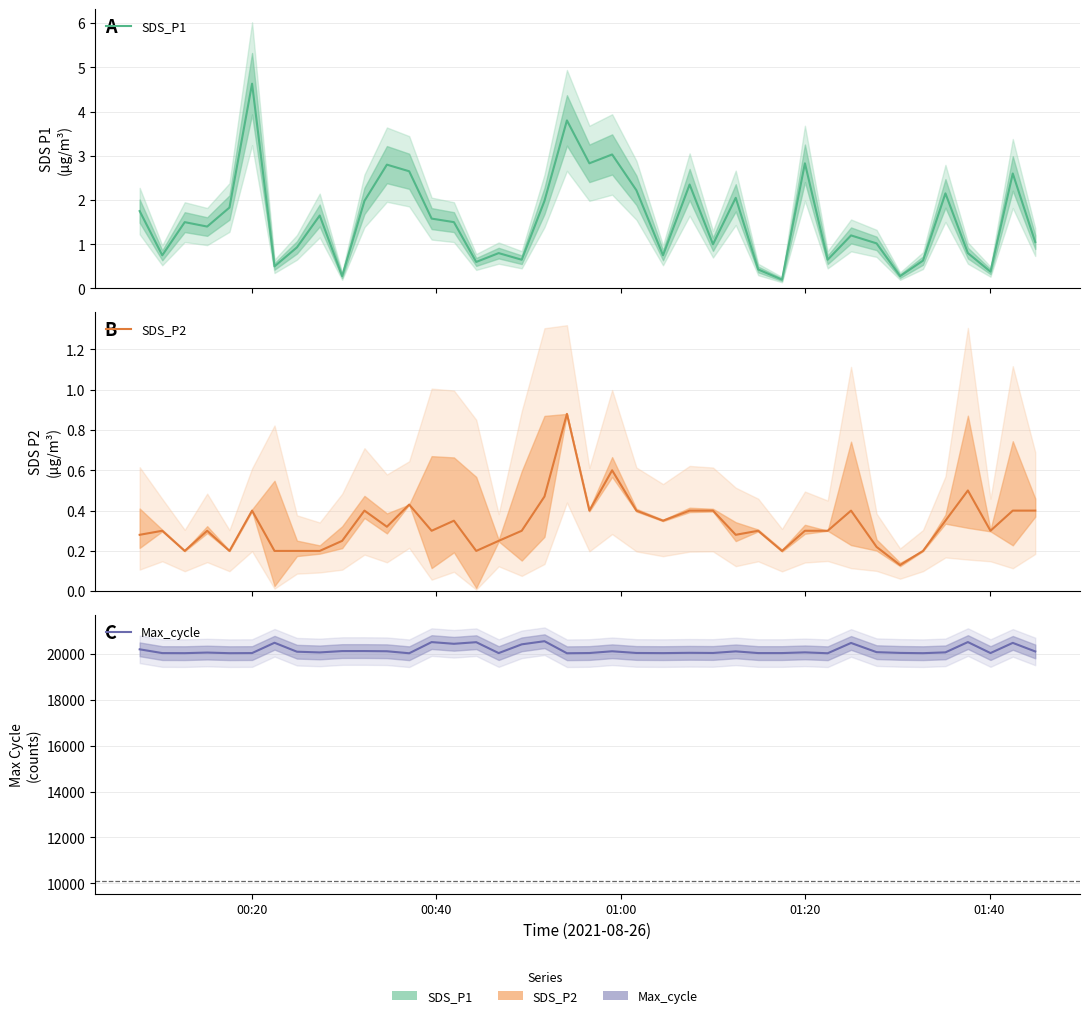

True or false: SDS_P2 and Max_cycle intersect in this chart.

False